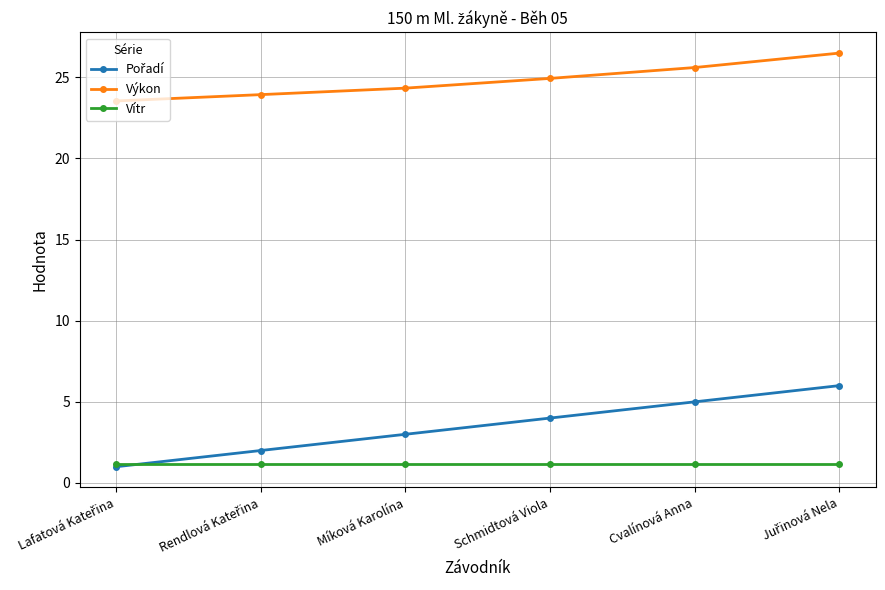

What is the label of the 3rd point from the left?

Míková Karolína